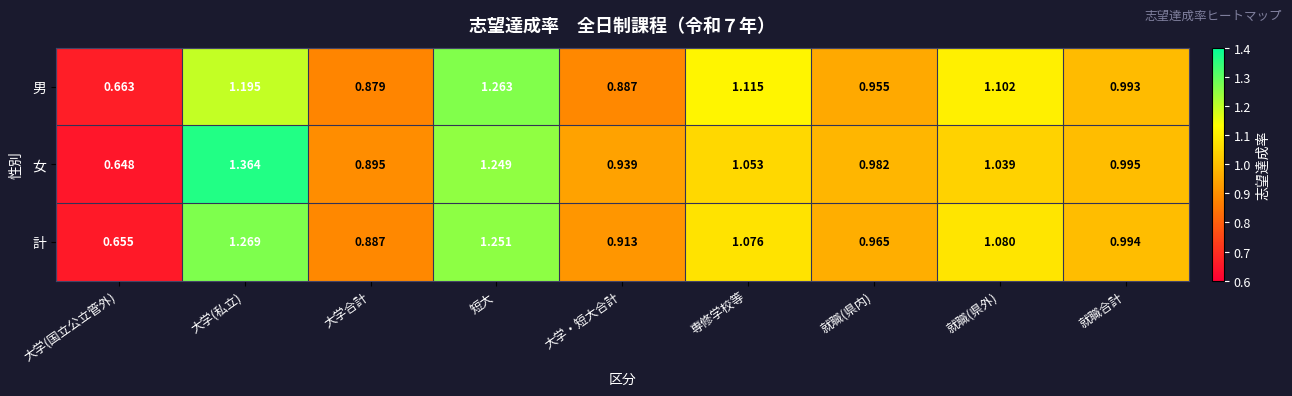

Which series has the widest spread of values?

女